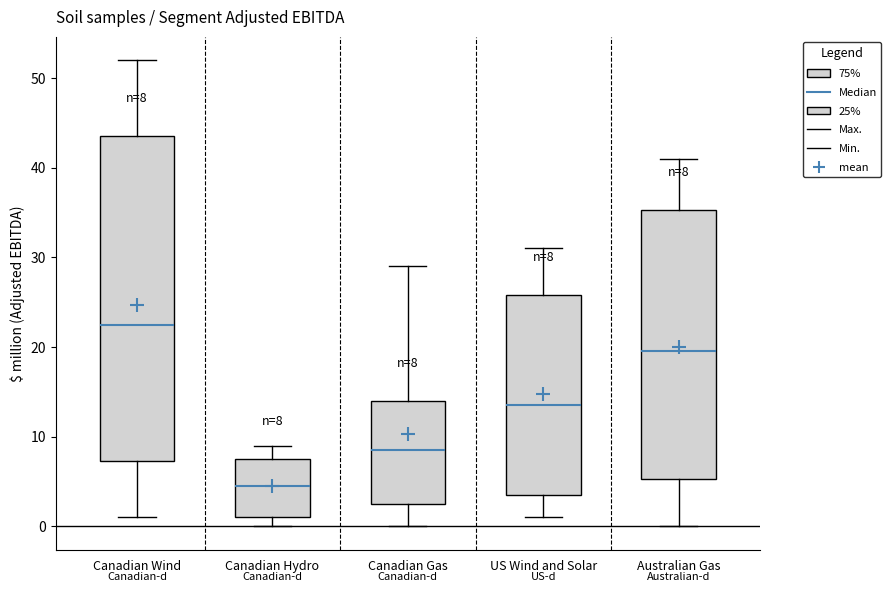

Which box has the lowest median line?

Canadian Hydro